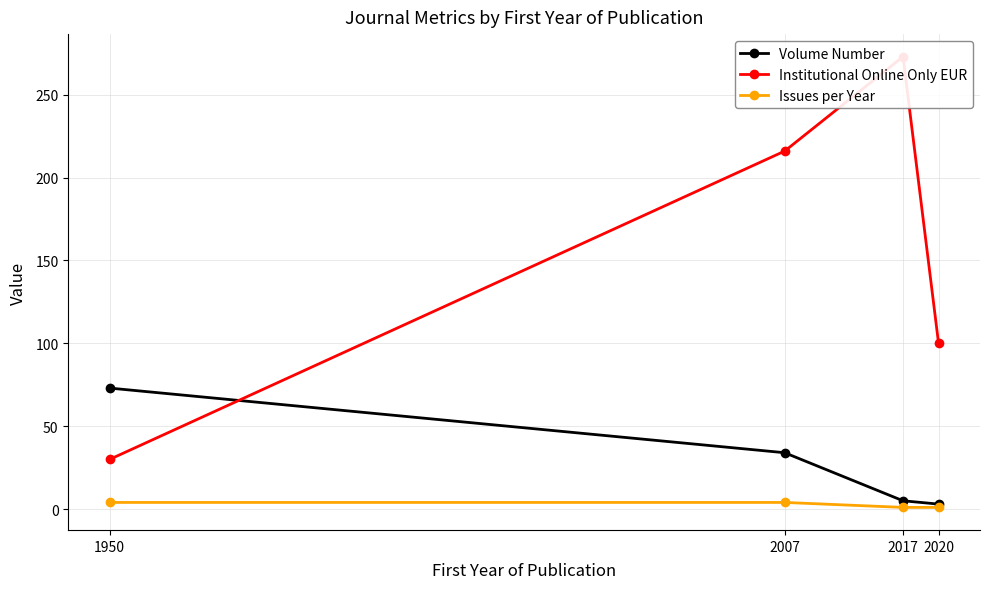

What is the sum of all Volume Number values?

115